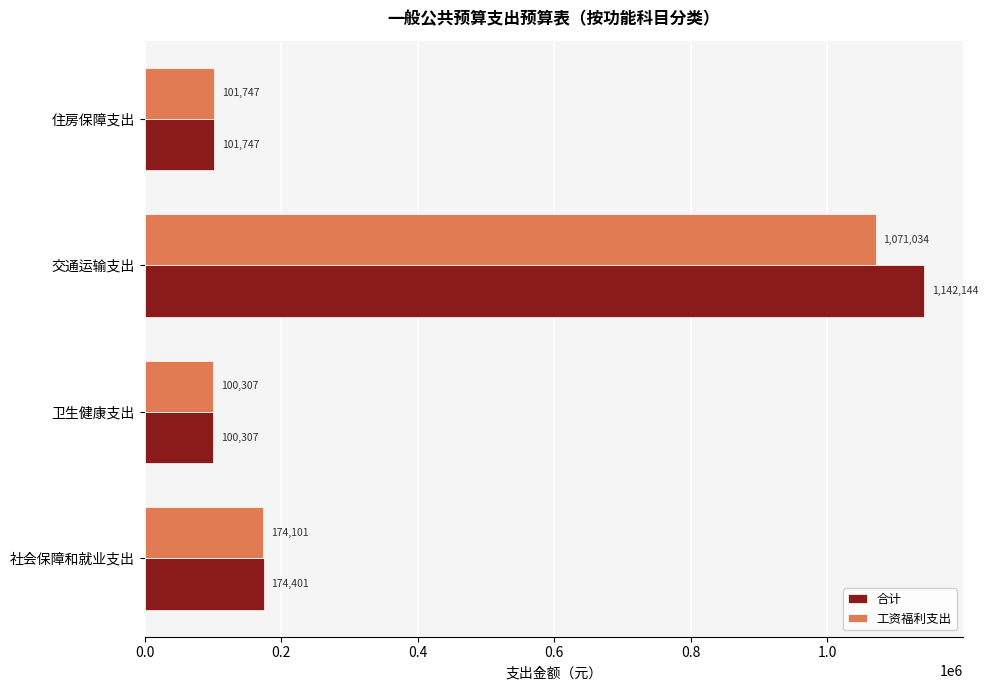

Which series has the largest total across all categories?

合计